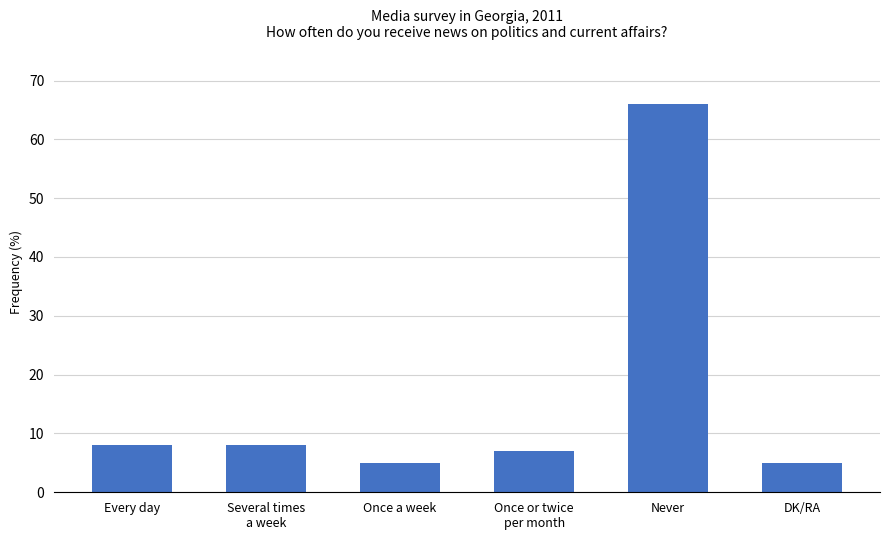

What is the sum of the values at Once a week and DK/RA?

10